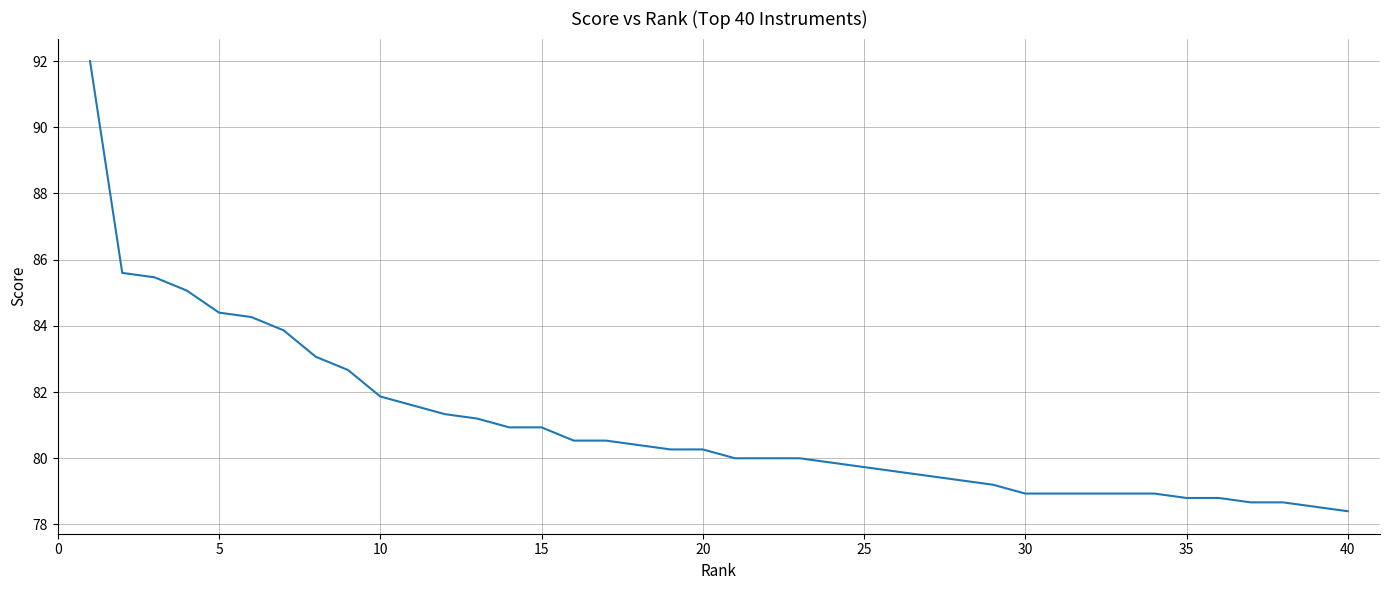

Reading left to right, what are all the values shown in this chart?

92.0	85.6	85.5	85.1	84.4	84.3	83.9	83.1	82.7	81.9	81.6	81.3	81.2	80.9	80.9	80.5	80.5	80.4	80.3	80.3	80.0	80.0	80.0	79.9	79.7	79.6	79.5	79.3	79.2	78.9	78.9	78.9	78.9	78.9	78.8	78.8	78.7	78.7	78.5	78.4